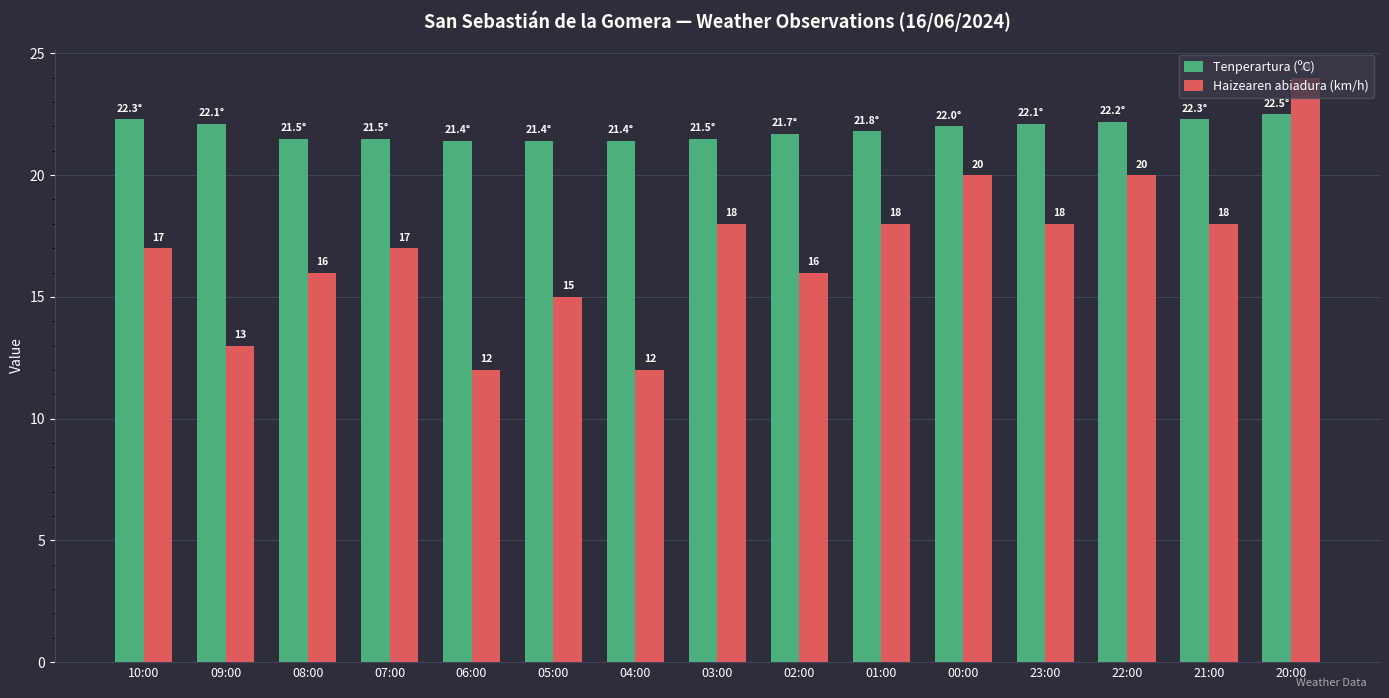

What is the minimum value shown in the chart?

12.0